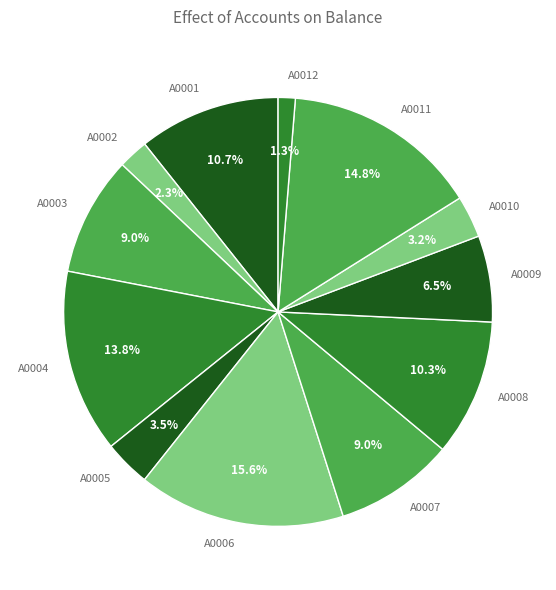

Which has a higher value, A0004 or A0008?

A0004